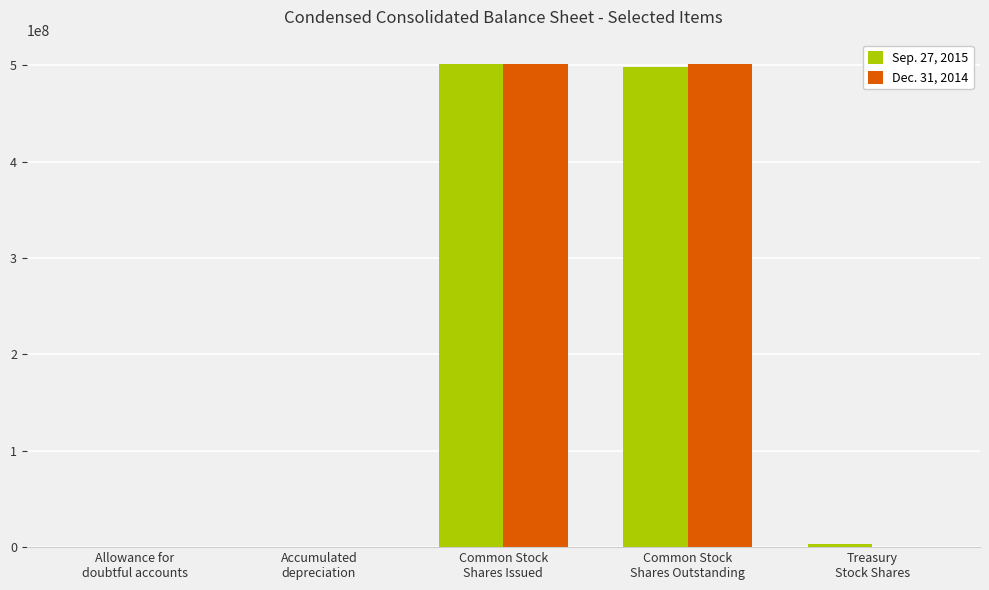

What is the maximum value shown in the chart?

501573533